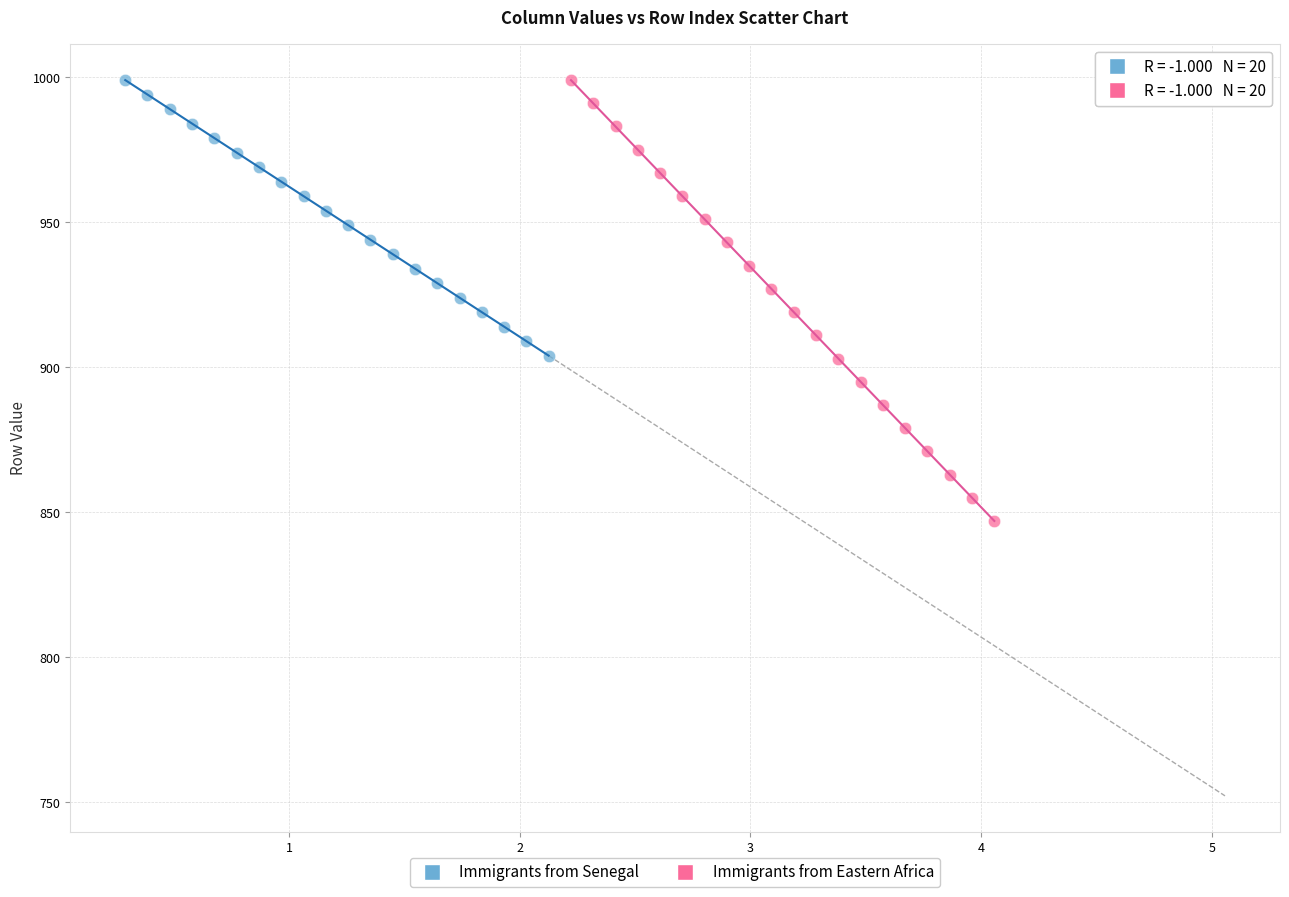

What are all the series names shown in the legend?

Immigrants from Senegal, Immigrants from Eastern Africa